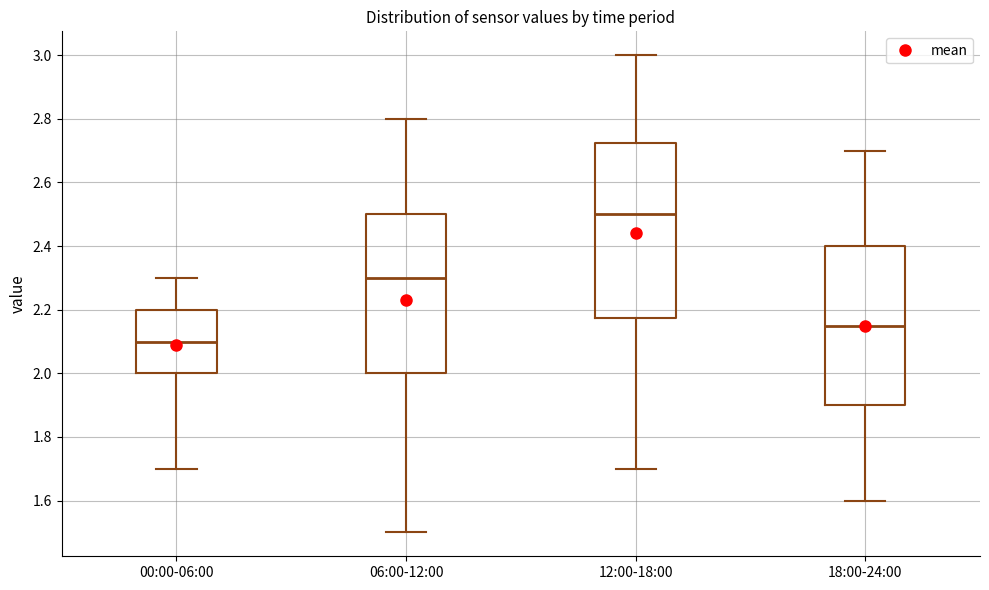

Which box has the highest median line?

12:00-18:00